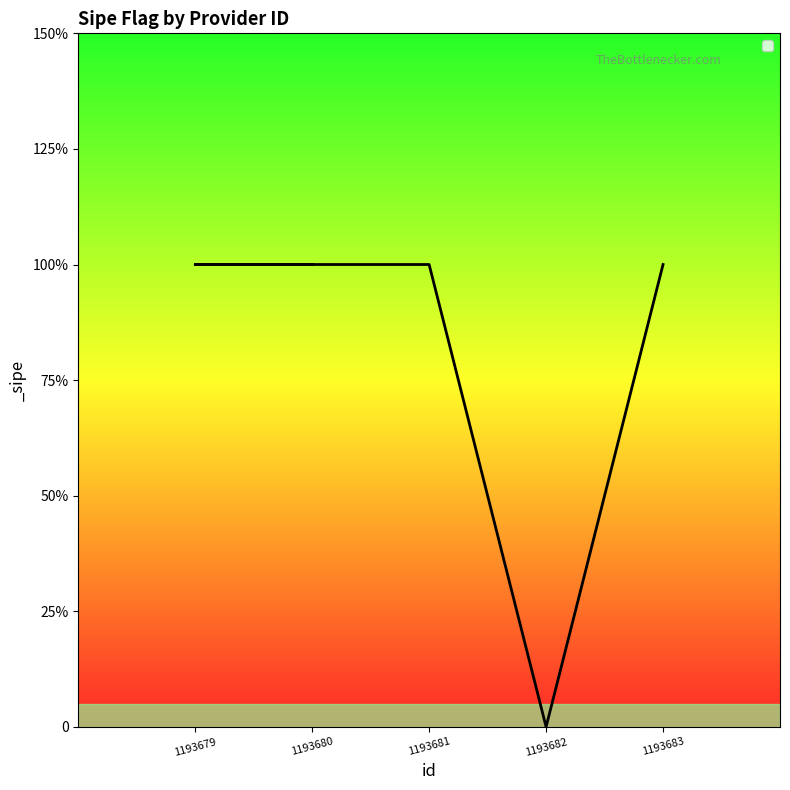

How many lines are shown in the chart?

1